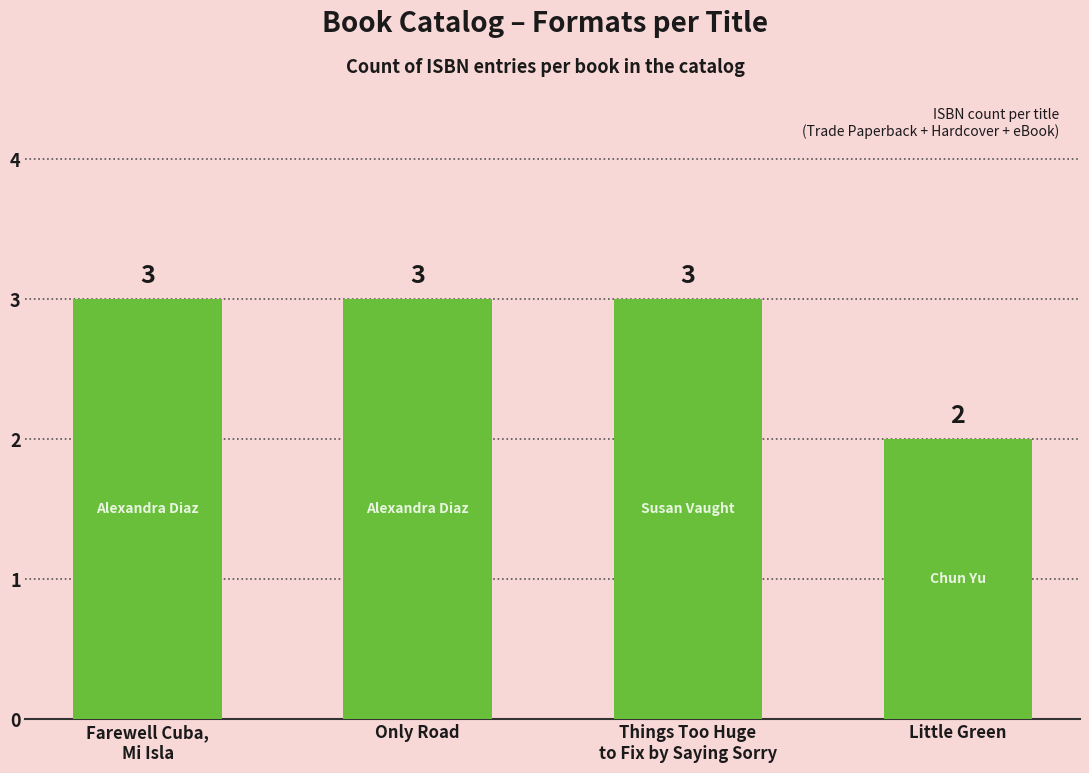

What is the average value?

3